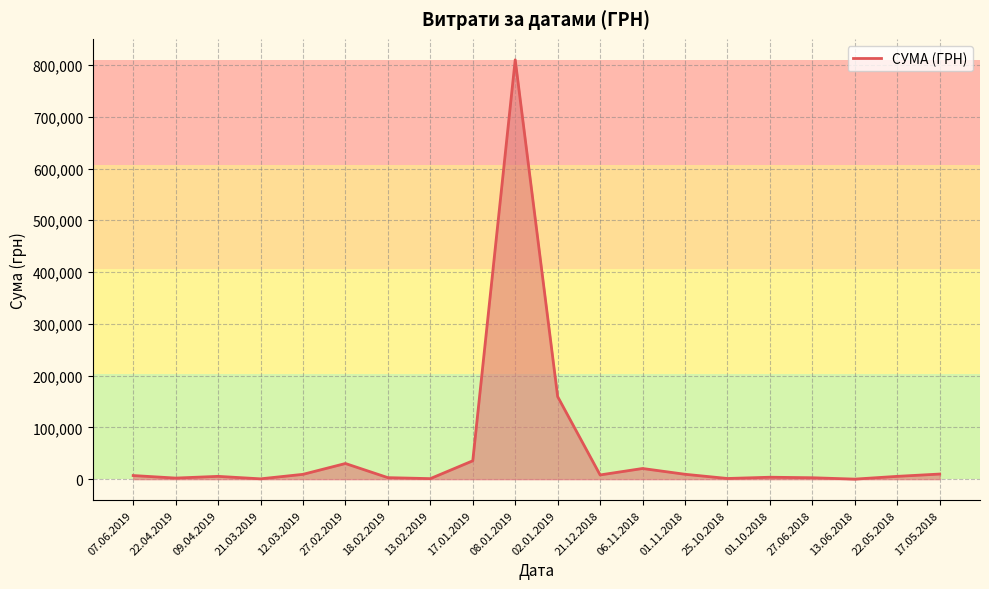

Is it true that the value at 02.01.2019 is 159413.9?

True